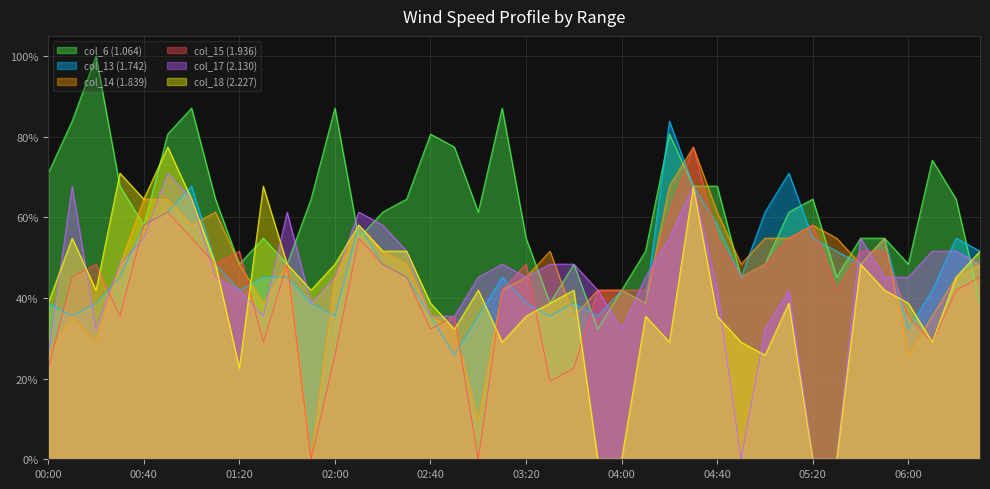

How many times do col_18 (2.227) and col_14 (1.839) cross each other?

7